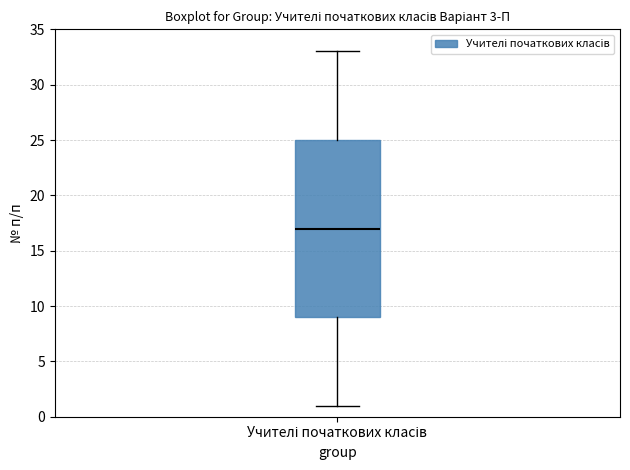

Transcribe this box plot: give where the median line is, the range the box spans, and where the two whiskers end, as read against the y-axis. The values are not printed on the chart, so give them approximately, as read against the axis.

median 17, box 9 to 25, whiskers 1 to 33